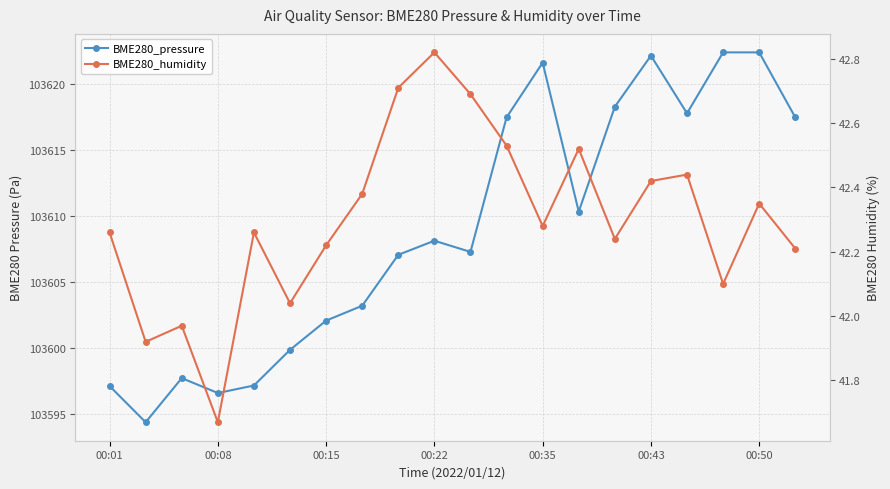

Which has a higher value, 00:43 or 00:35?

00:43